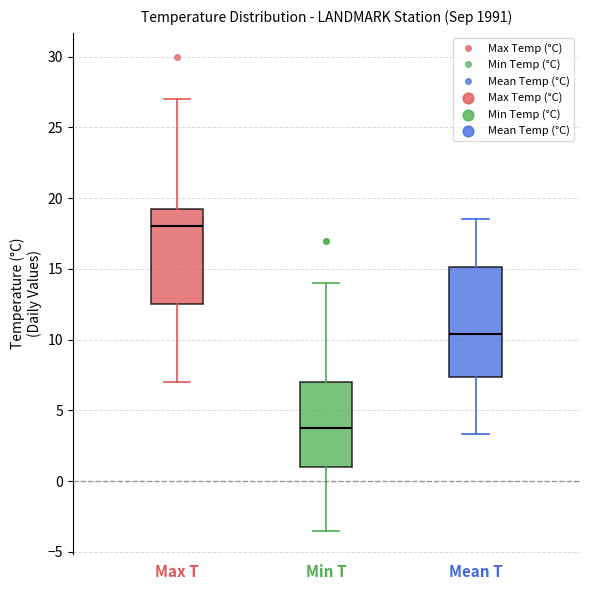

Which box is the tallest, from its lower edge to its upper edge?

Mean T